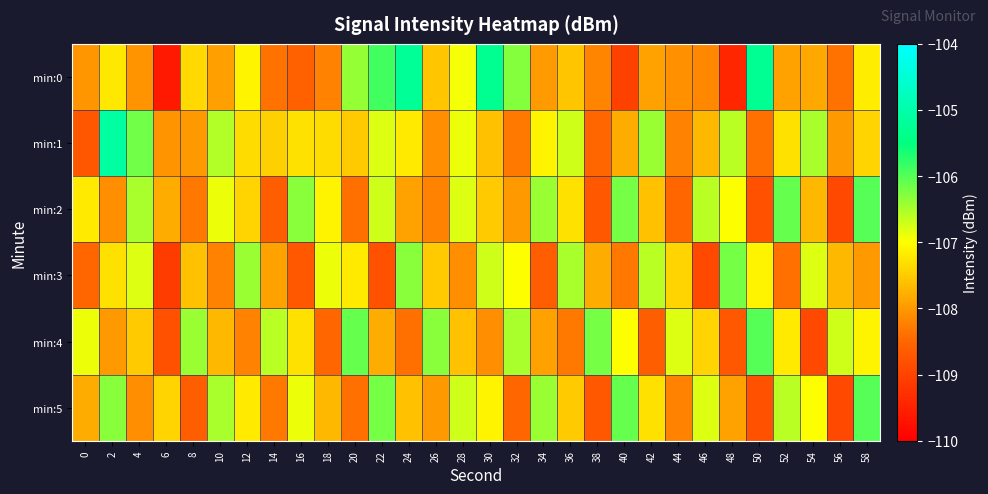

Reading right to left, extract all data points from this chart.

min:0: 58=-107.2	56=-108.4	54=-107.8	52=-107.9	50=-105.3	48=-109.4	46=-108.2	44=-108.1	42=-107.9	40=-109.0	38=-108.2	36=-107.6	34=-108.0	32=-106.3	30=-105.3	28=-106.9	26=-107.5	24=-105.2	22=-105.9	20=-106.4	18=-108.2	16=-108.6	14=-108.4	12=-107.1	10=-107.9	8=-107.4	6=-109.6	4=-108.1	2=-107.2	0=-108.0
min:1: 58=-107.4	56=-108.0	54=-106.5	52=-107.3	50=-108.4	48=-106.6	46=-107.7	44=-108.2	42=-106.4	40=-107.8	38=-108.5	36=-106.7	34=-107.1	32=-108.3	30=-107.6	28=-106.9	26=-108.1	24=-107.2	22=-106.8	20=-107.5	18=-107.3	16=-107.3	14=-107.5	12=-107.3	10=-106.5	8=-108.0	6=-108.0	4=-106.2	2=-105.1	0=-108.7
min:2: 58=-106.0	56=-108.9	54=-107.7	52=-106.1	50=-108.8	48=-107.0	46=-106.6	44=-108.5	42=-107.6	40=-106.2	38=-108.7	36=-107.3	34=-106.4	32=-108.0	30=-107.5	28=-106.8	26=-108.2	24=-107.9	22=-106.7	20=-108.4	18=-107.1	16=-106.3	14=-108.6	12=-107.4	10=-106.9	8=-108.3	6=-107.8	4=-106.5	2=-108.1	0=-107.2
min:3: 58=-108.0	56=-107.7	54=-106.8	52=-108.4	50=-107.1	48=-106.2	46=-108.9	44=-107.4	42=-106.6	40=-108.3	38=-107.8	36=-106.5	34=-108.6	32=-107.0	30=-106.7	28=-108.1	26=-107.5	24=-106.3	22=-108.8	20=-107.2	18=-106.9	16=-108.7	14=-107.9	12=-106.4	10=-108.2	8=-107.6	6=-109.1	4=-106.8	2=-107.3	0=-108.5
min:4: 58=-107.1	56=-106.7	54=-108.9	52=-107.2	50=-106.0	48=-108.7	46=-107.4	44=-106.8	42=-108.6	40=-107.0	38=-106.2	36=-108.3	34=-107.9	32=-106.5	30=-108.1	28=-107.6	26=-106.3	24=-108.4	22=-107.8	20=-106.1	18=-108.5	16=-107.3	14=-106.6	12=-108.2	10=-107.7	8=-106.4	6=-108.8	4=-107.5	2=-108.0	0=-106.9
min:5: 58=-106.0	56=-108.9	54=-107.0	52=-106.6	50=-108.8	48=-107.9	46=-106.8	44=-108.2	42=-107.3	40=-106.1	38=-108.7	36=-107.5	34=-106.4	32=-108.5	30=-107.1	28=-106.7	26=-108.0	24=-107.6	22=-106.2	20=-108.4	18=-107.7	16=-106.9	14=-108.3	12=-107.2	10=-106.5	8=-108.6	6=-107.4	4=-108.1	2=-106.3	0=-107.8